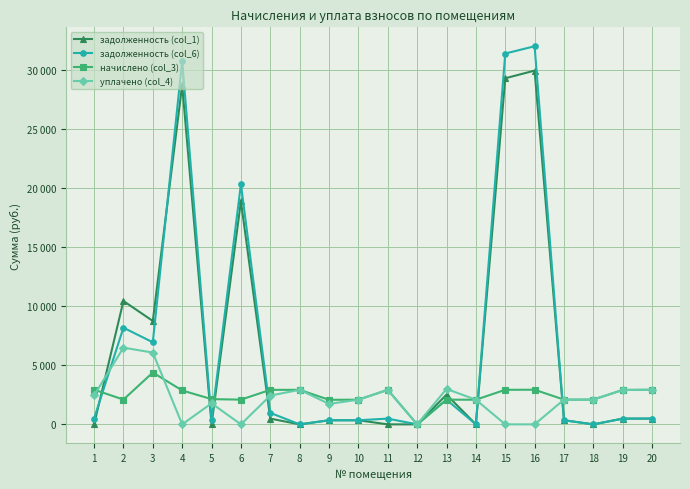

Does the chart have visible grid lines?

Yes